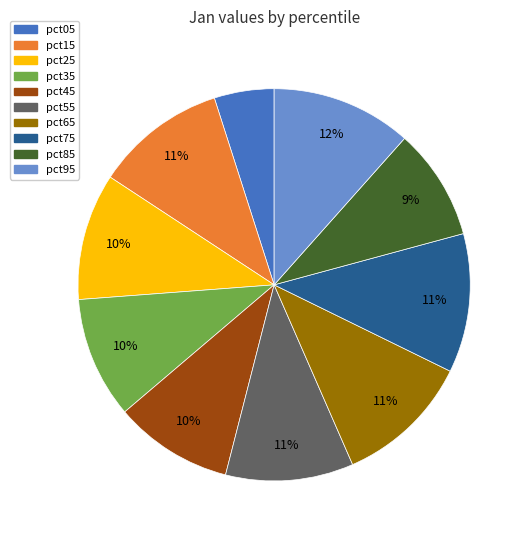

How many slices are in this pie chart?

10